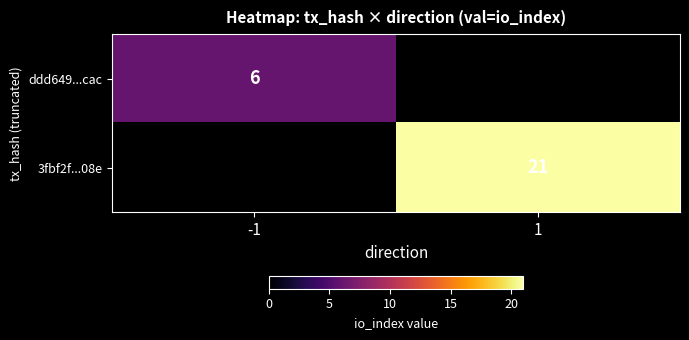

At how many categories does at least one series exceed 11?

1